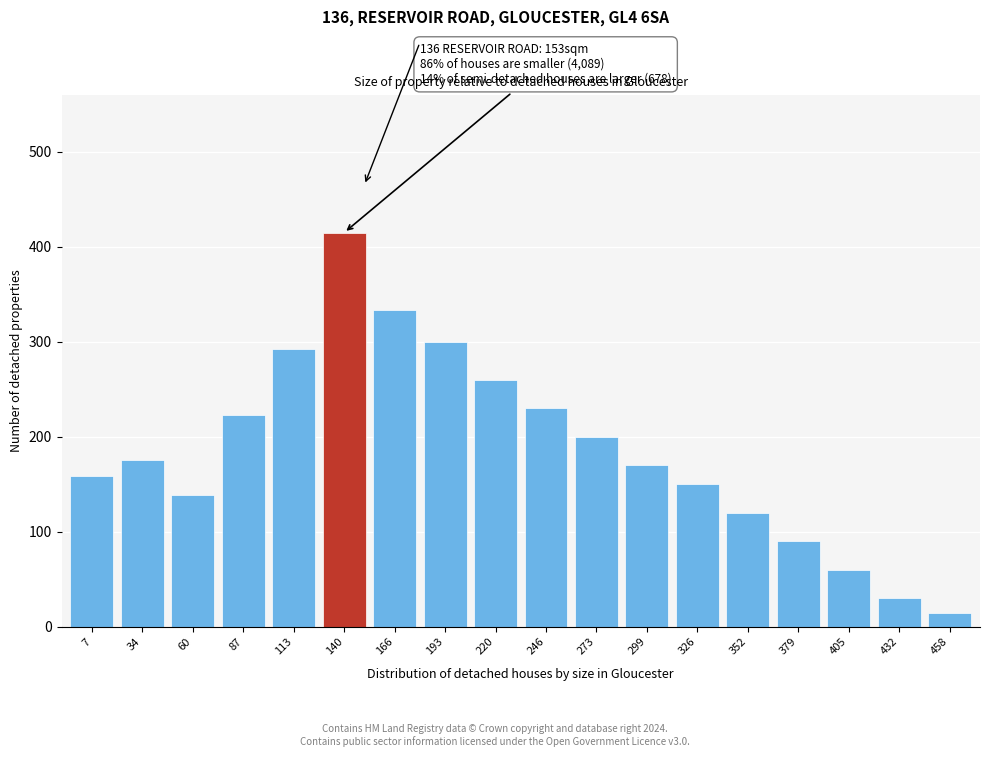

Reading left to right, list all the values displayed in this chart.

7=159	34=176	60=139	87=223	113=293	140=415	166=334	193=300	220=260	246=230	273=200	299=170	326=150	352=120	379=90	405=60	432=30	458=15